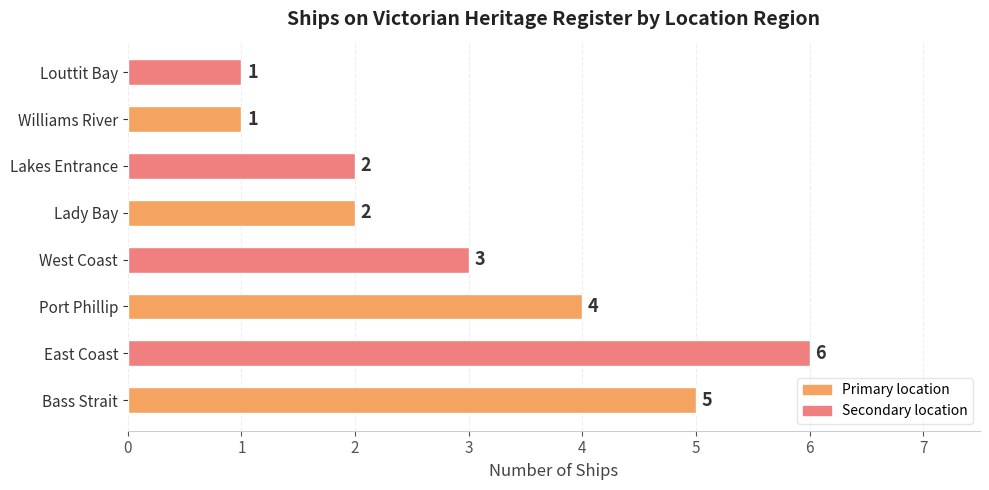

Which label corresponds to the largest value in the chart?

East Coast